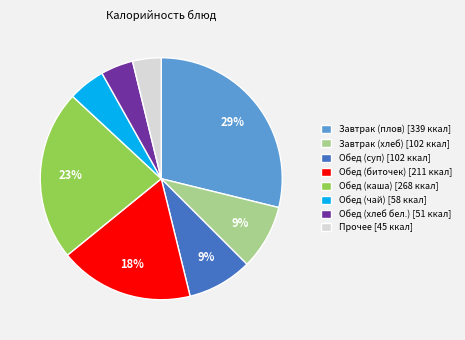

Approximately how many times larger is the value at Завтрак (хлеб) [102 ккал] compared to Обед (биточек) [211 ккал]?

0.5